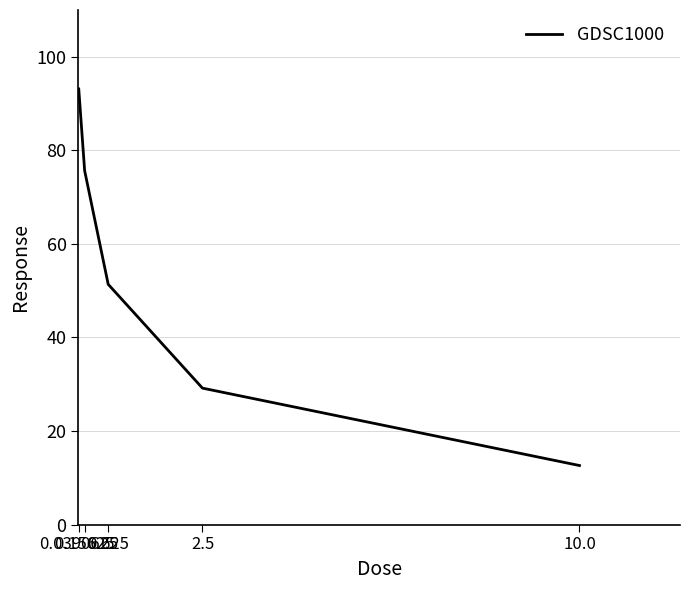

How many lines are shown in the chart?

1